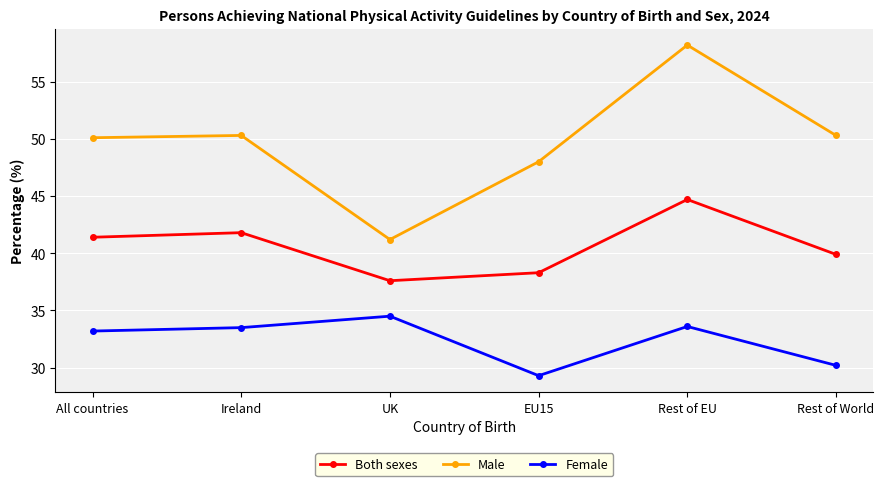

What is the label of the 6th point from the left?

Rest of World